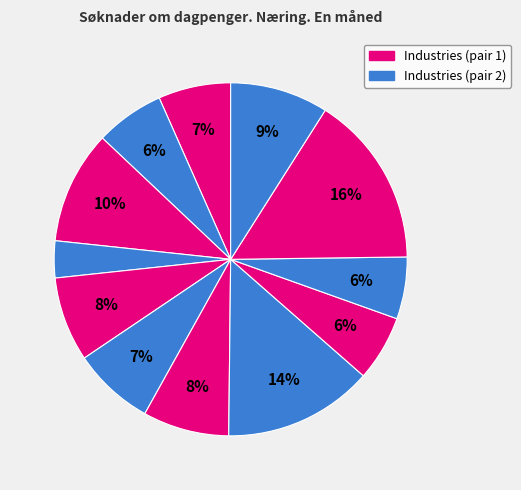

How many segments does this pie chart have?

12